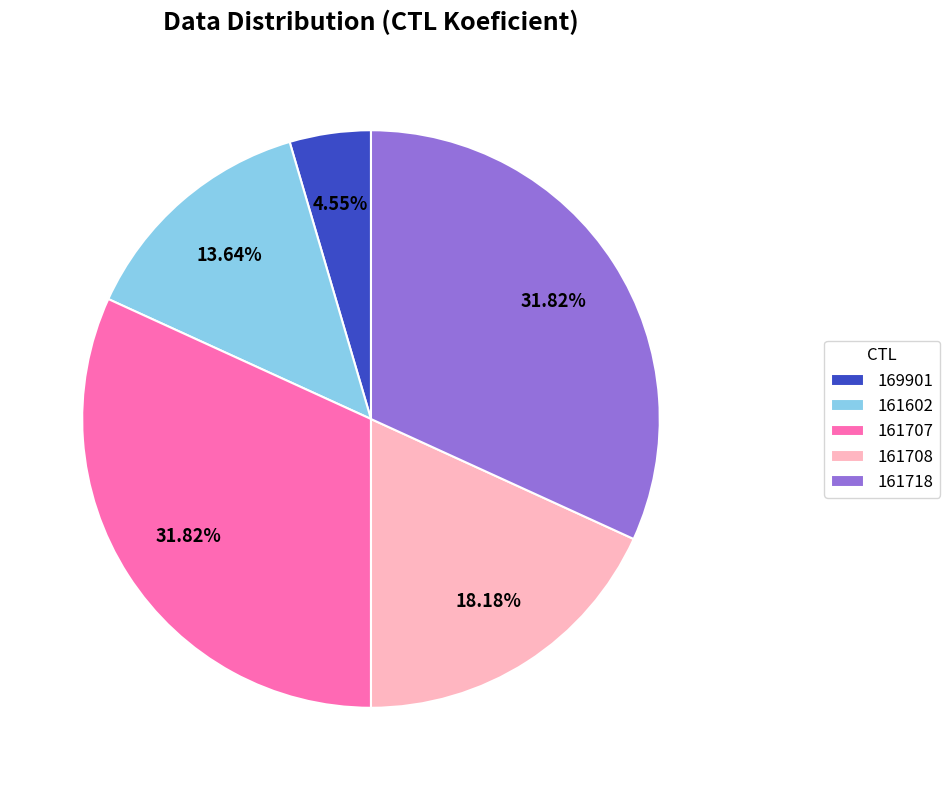

Does any single category account for the majority?

No